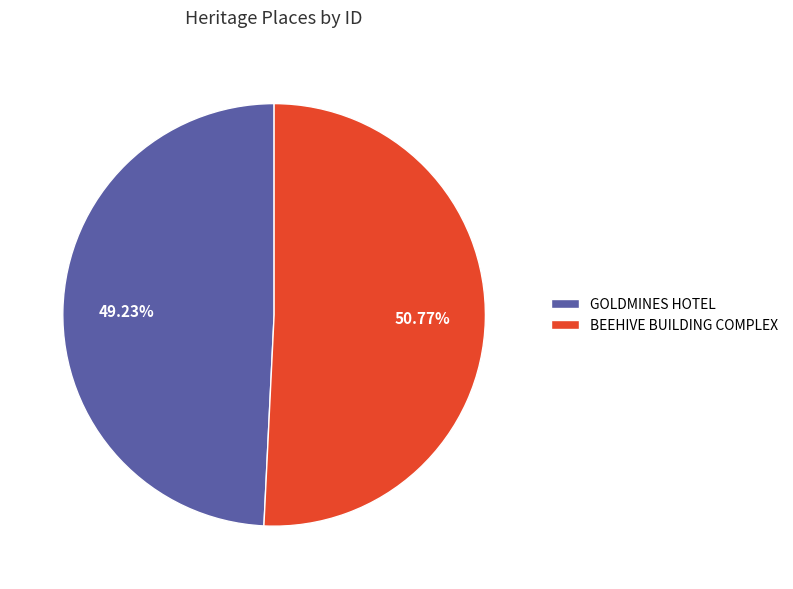

What percentage is the BEEHIVE BUILDING COMPLEX slice, to the nearest percent?

51%